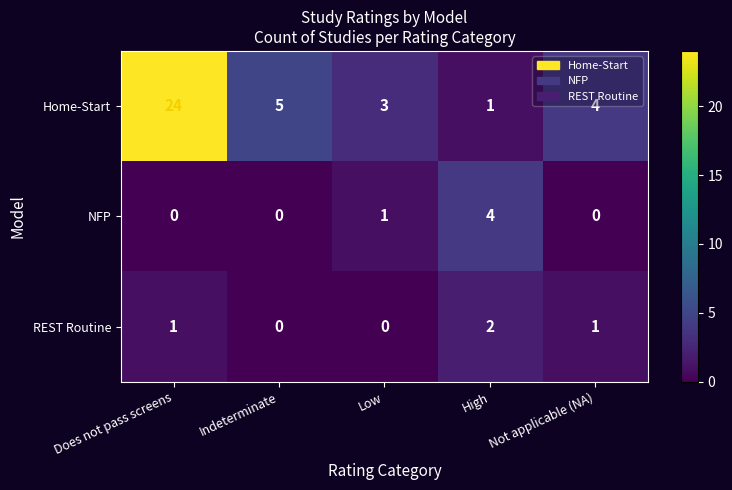

What is the maximum value for Home-Start?

24